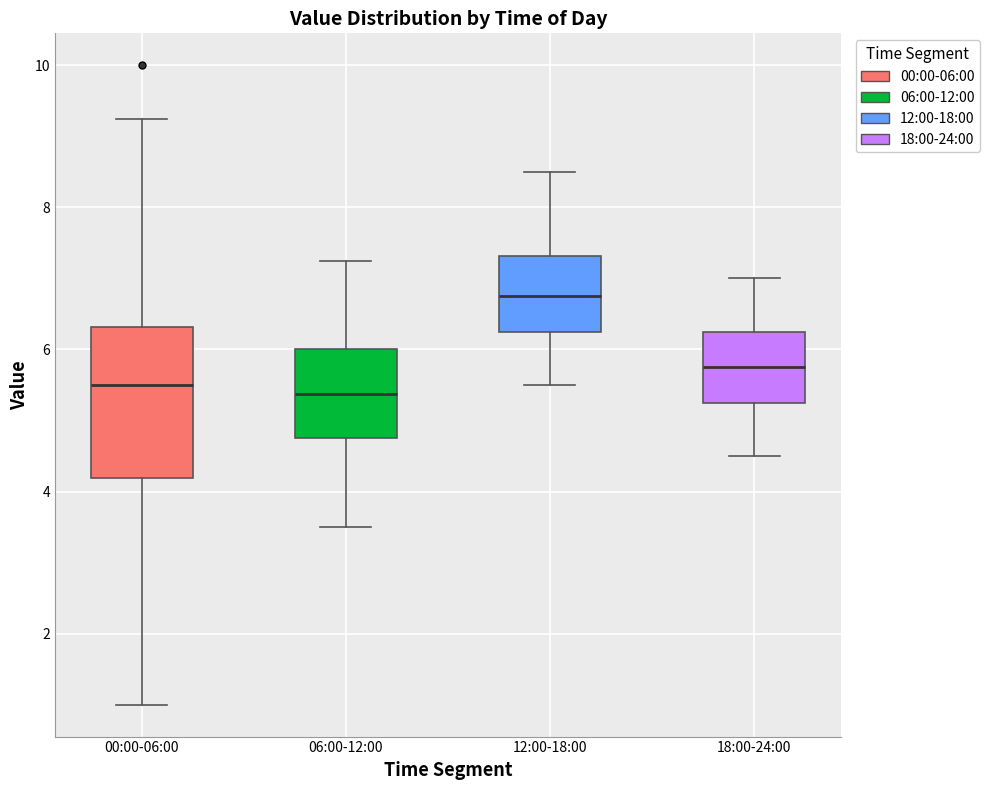

Reading left to right, read every box against the y-axis: the position of its median line, the range the box covers, and the ends of its whiskers. The values are not printed on the chart, so give them approximately, as read against the axis.

00:00-06:00: median 5.6, box 4.2 to 6.4, whiskers 1.0 to 9.2
06:00-12:00: median 5.4, box 4.8 to 6.0, whiskers 3.6 to 7.2
12:00-18:00: median 6.8, box 6.2 to 7.4, whiskers 5.6 to 8.6
18:00-24:00: median 5.8, box 5.2 to 6.2, whiskers 4.6 to 7.0